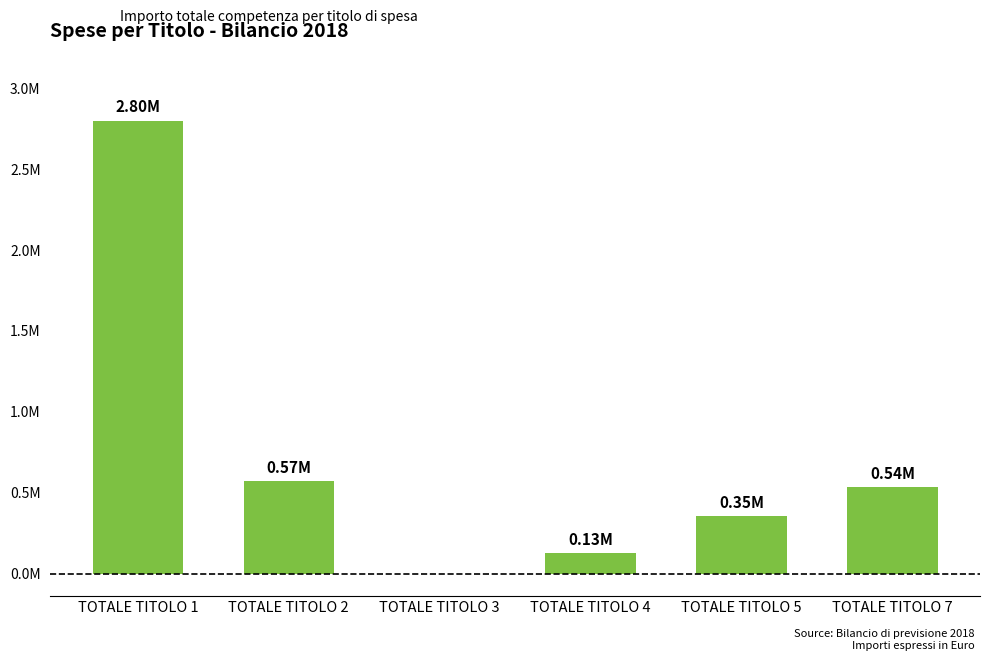

Are the bars horizontal?

No